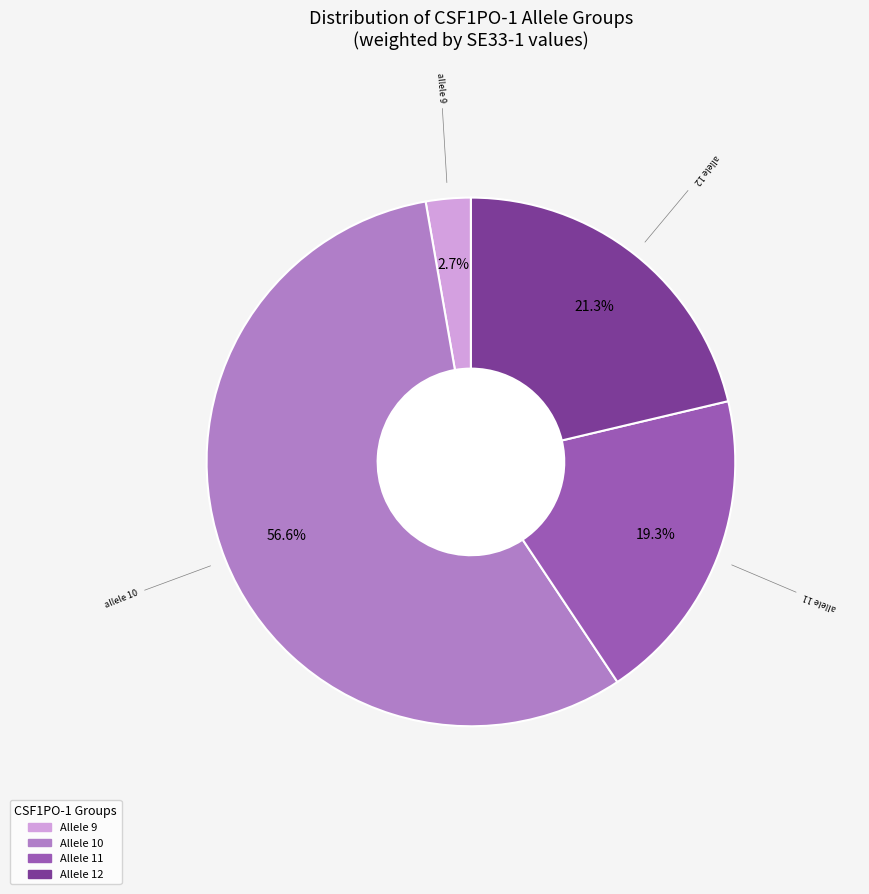

Is there a majority slice in this chart?

Yes